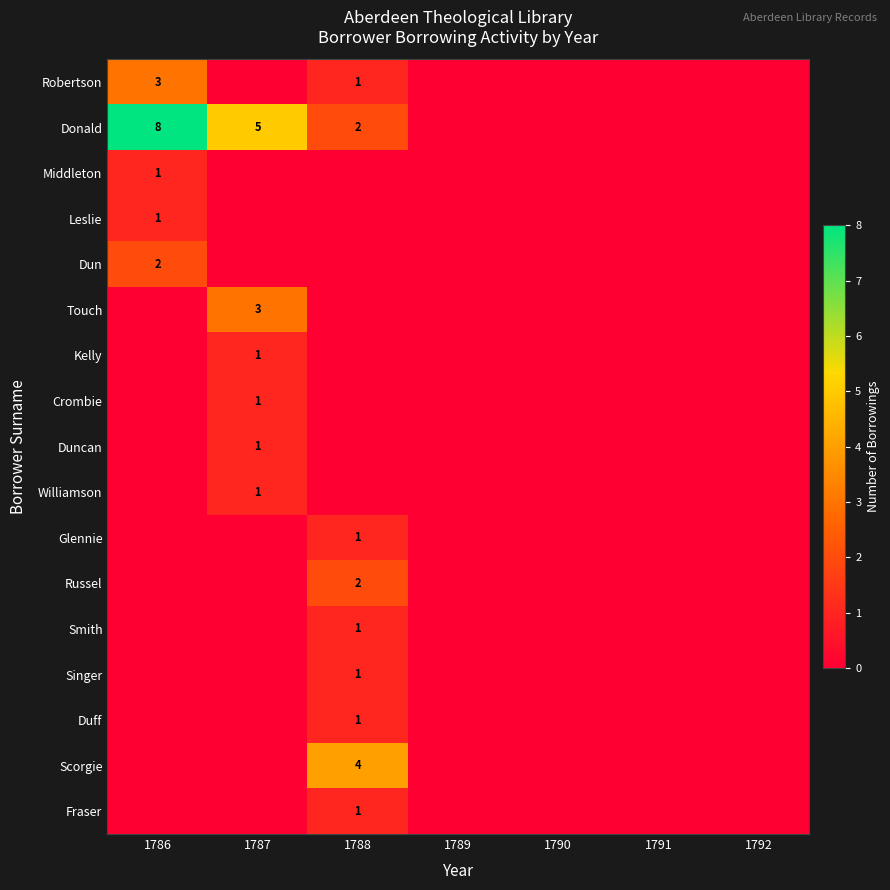

The Scorgie series shows 7 at 1788. True or false?

False